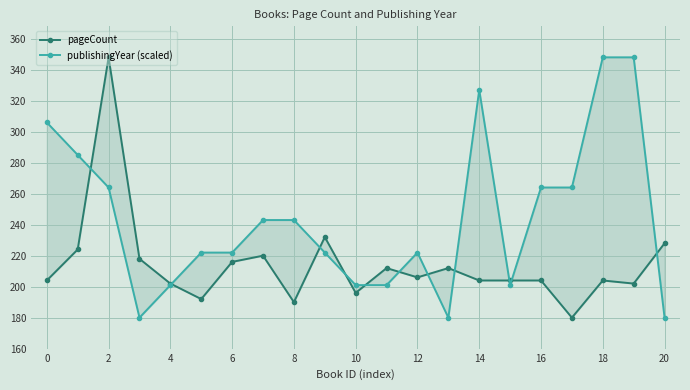

True or false: pageCount has more than 2 interior local peaks.

True